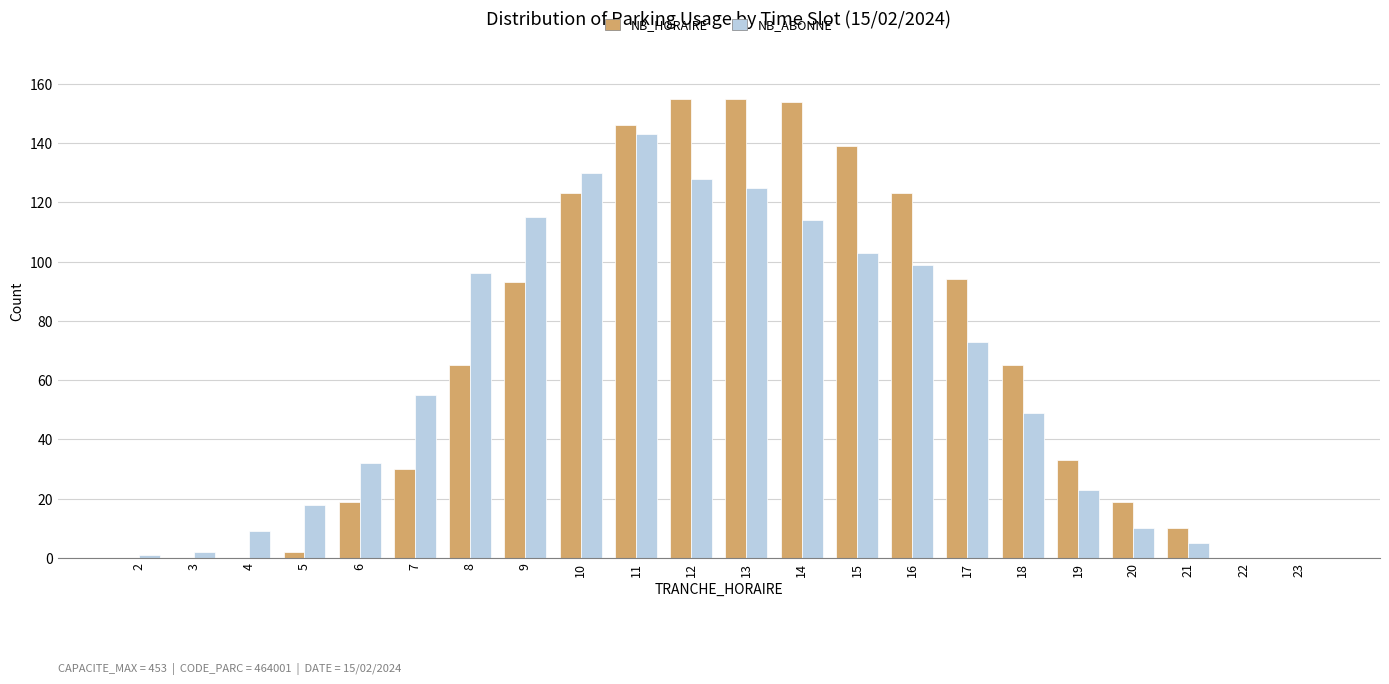

True or false: NB_ABONNE has a value of 18 at 5.

True